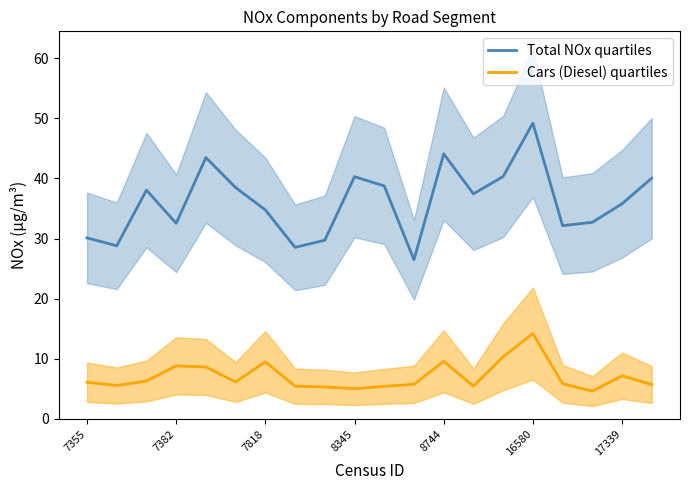

What is the maximum value for Cars (Diesel) quartiles?

14.2